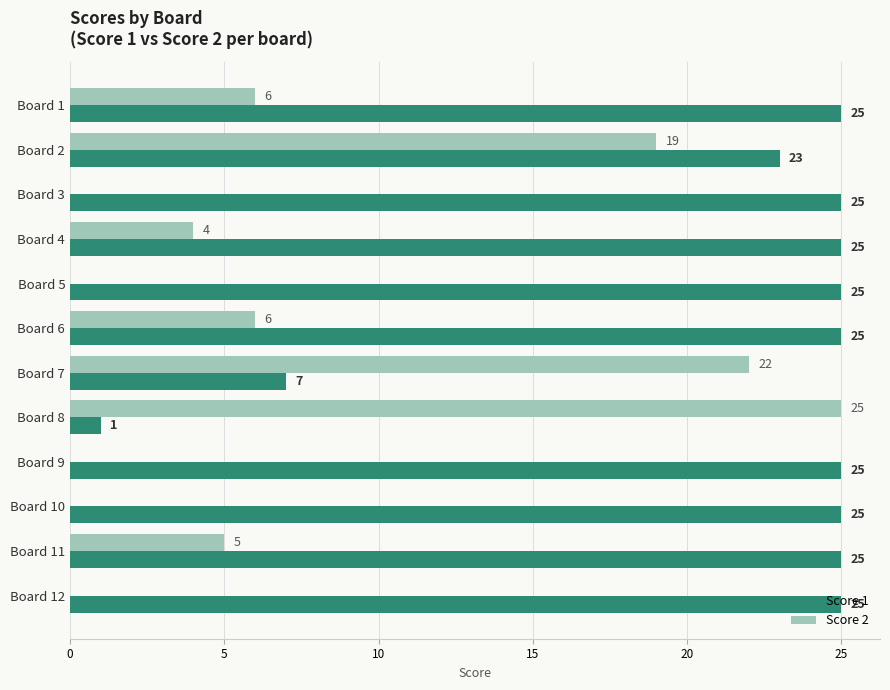

What is the sum of all Score 1 values?

256